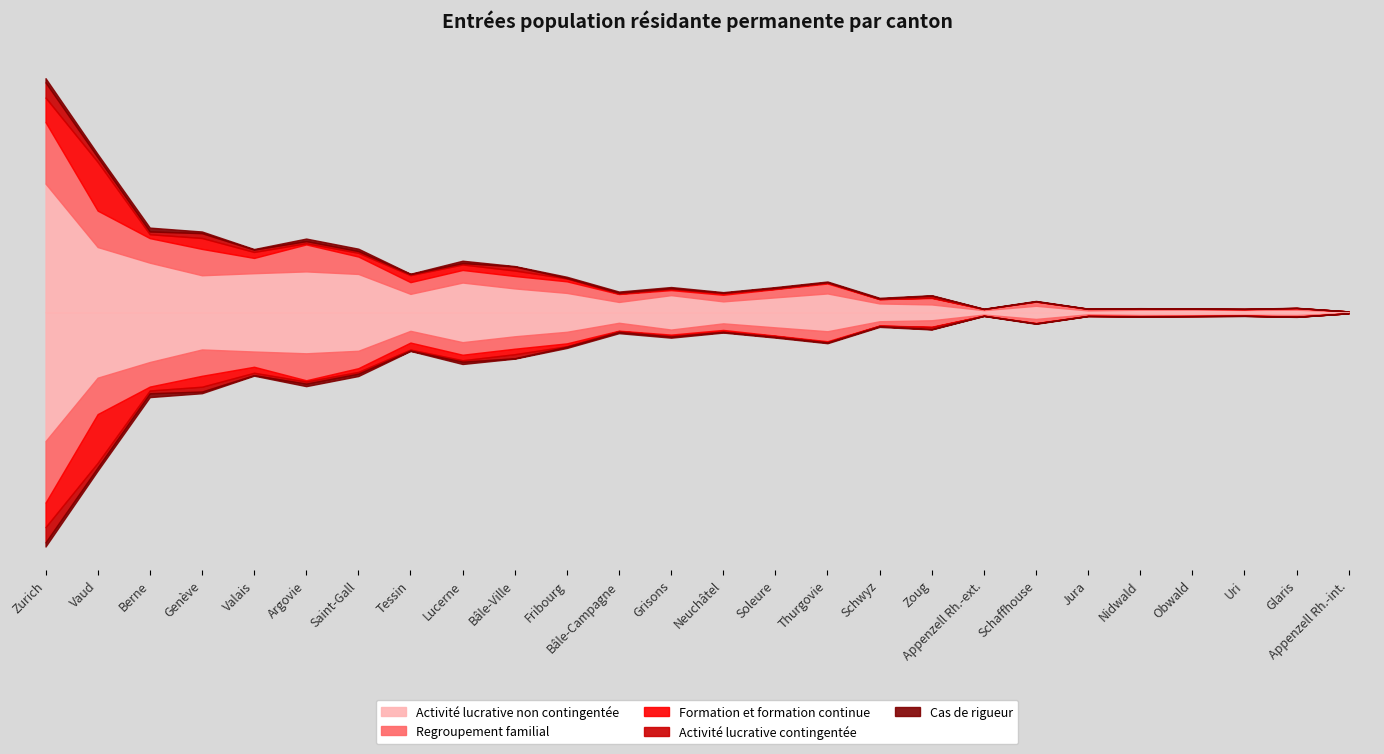

Which category has the highest value across all series?

Zurich